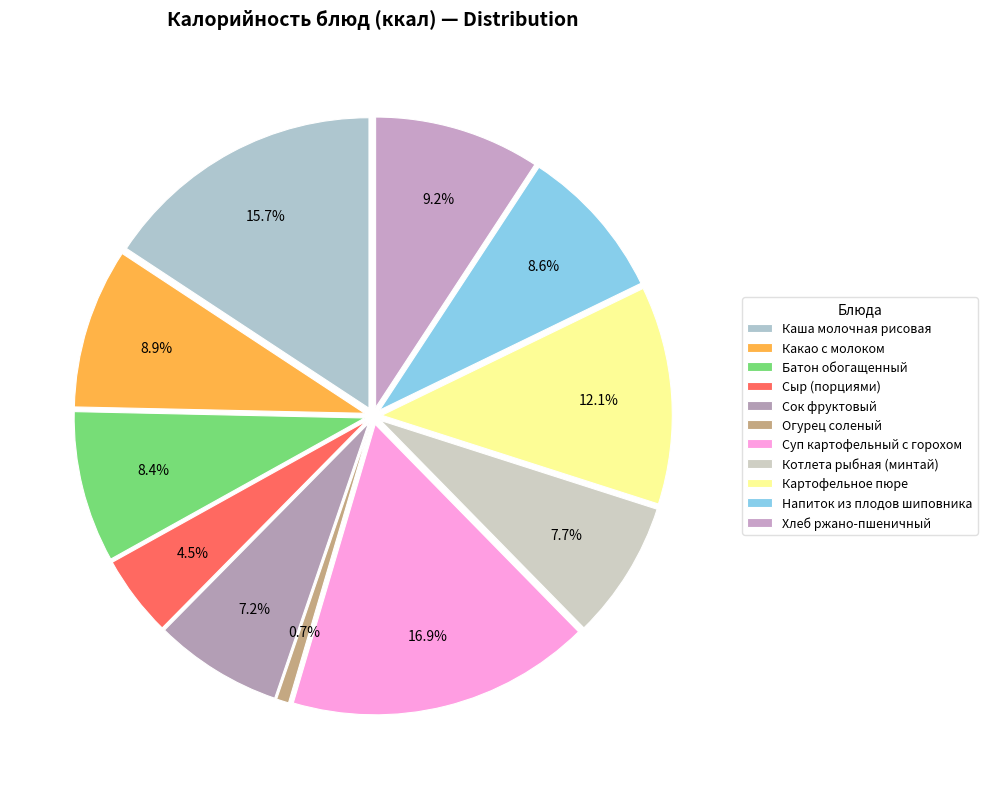

Do Огурец соленый and Сок фруктовый together represent more than half of the pie?

No